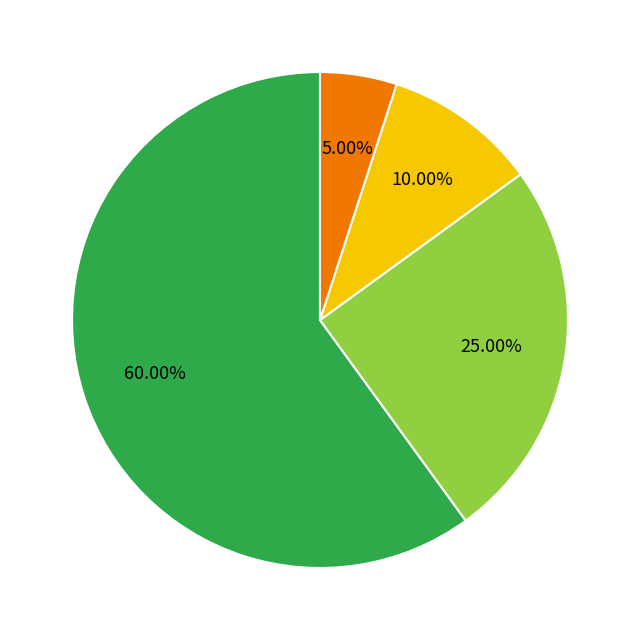

Does any single category account for the majority?

Yes